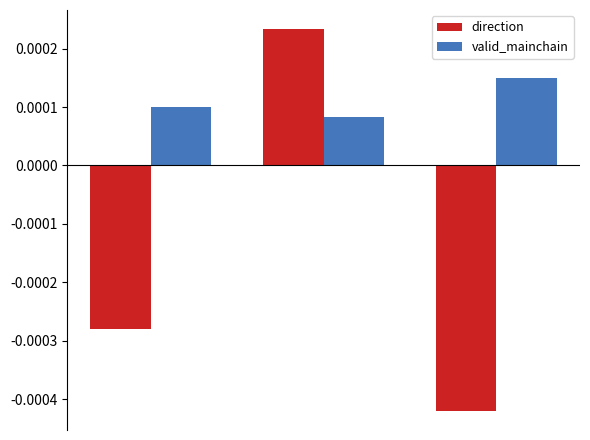

List the series in order of their overall mean, highest first.

valid_mainchain, direction